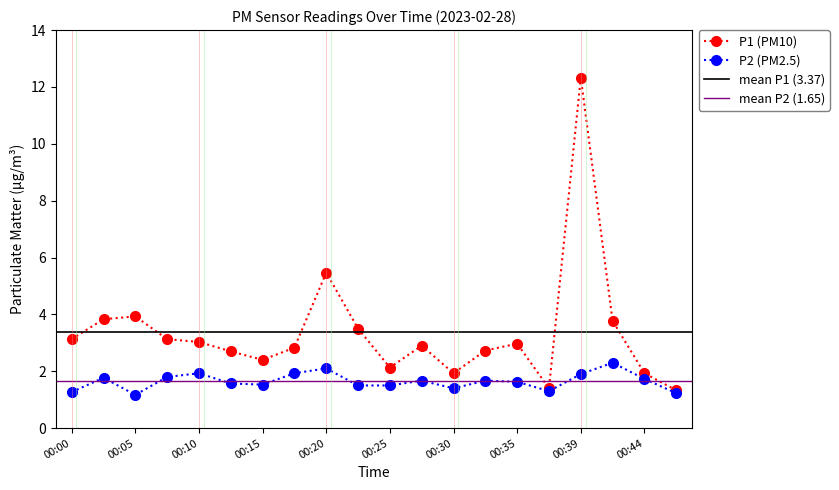

True or false: P2 and P1 intersect in this chart.

False